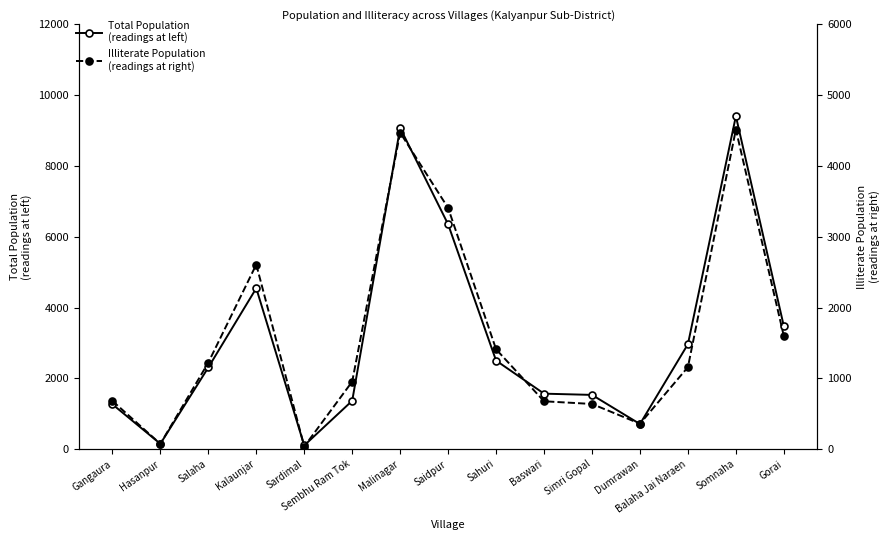

Is it true that P_ILL (readings at right) equals 360 at Dumrawan?

True